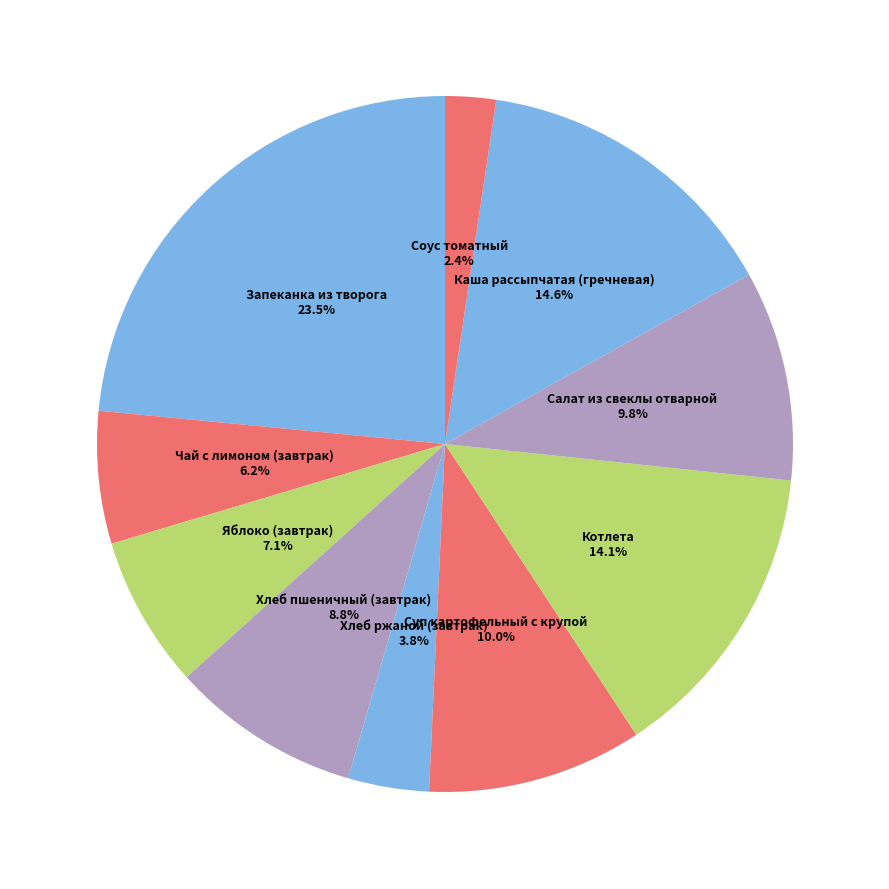

Is there a majority slice in this chart?

No